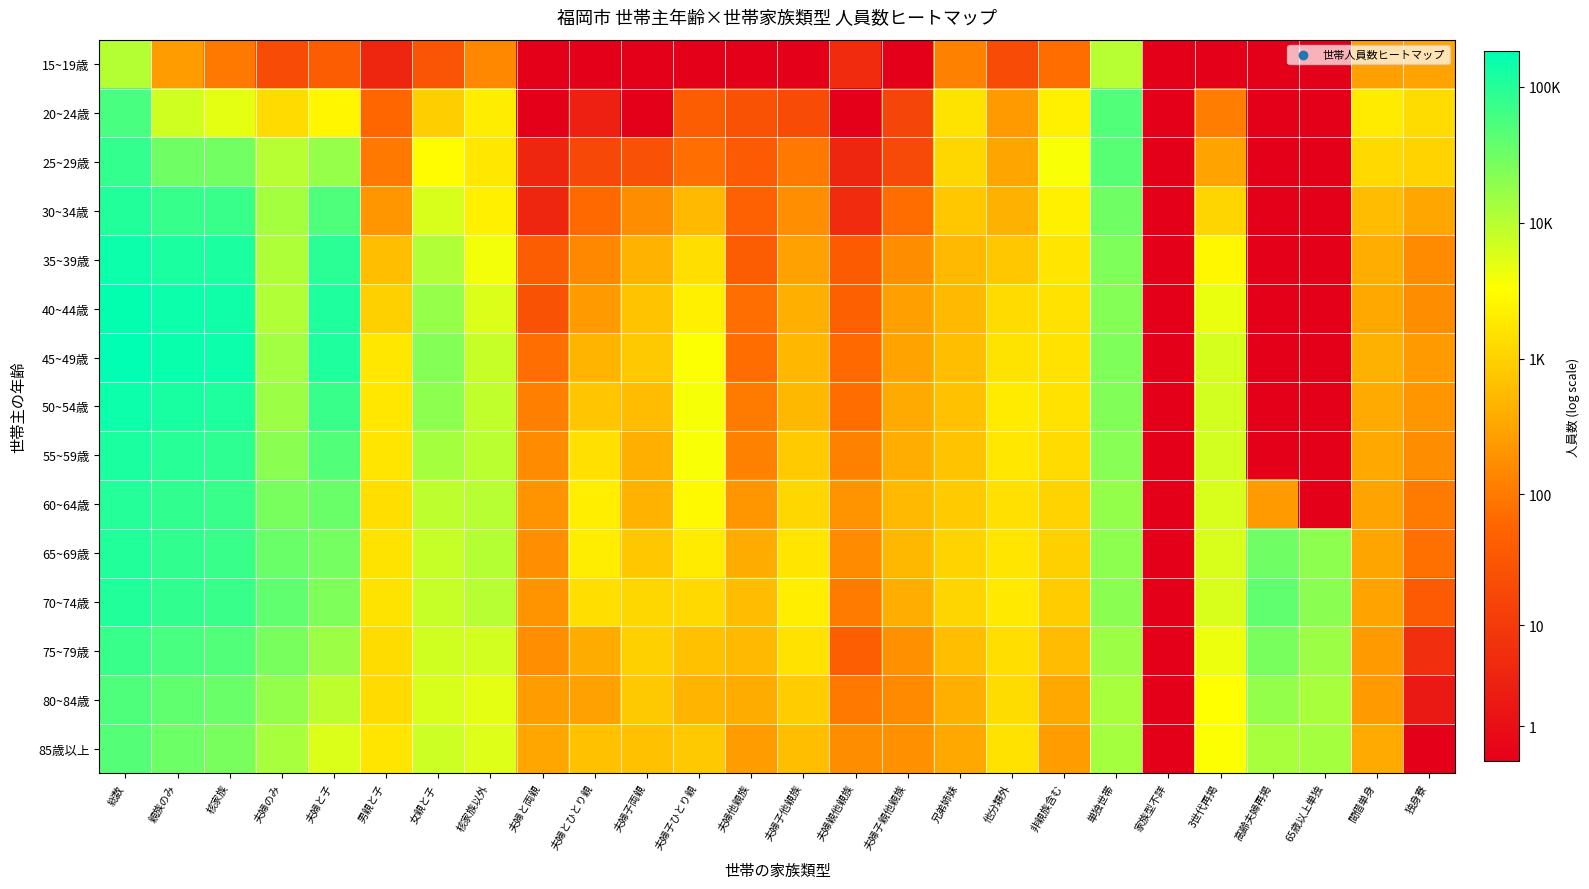

Which category has the highest value across all series?

総数